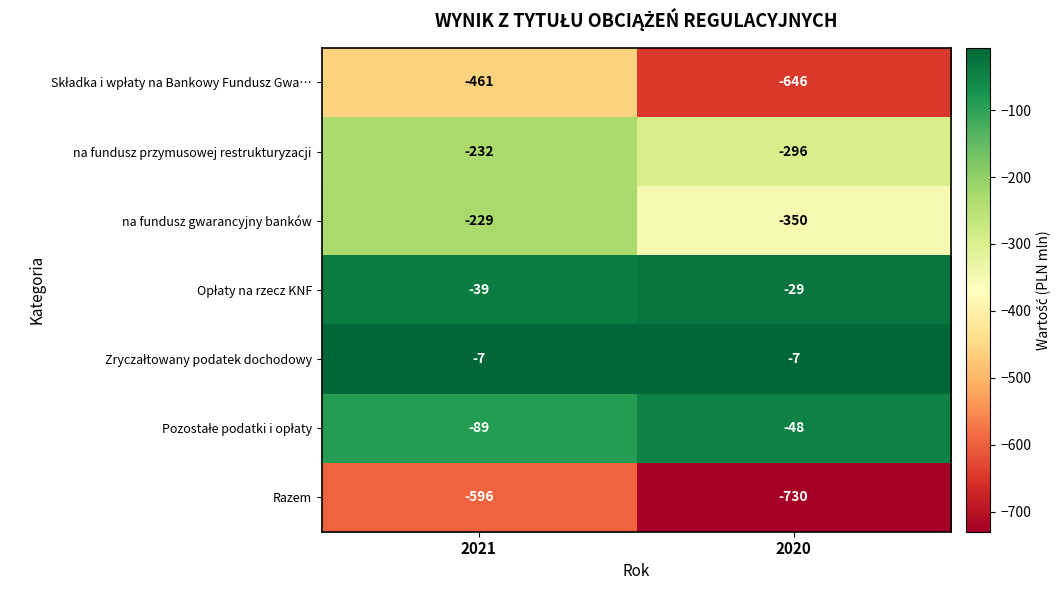

What is the total value across all series at 2021?

-1653